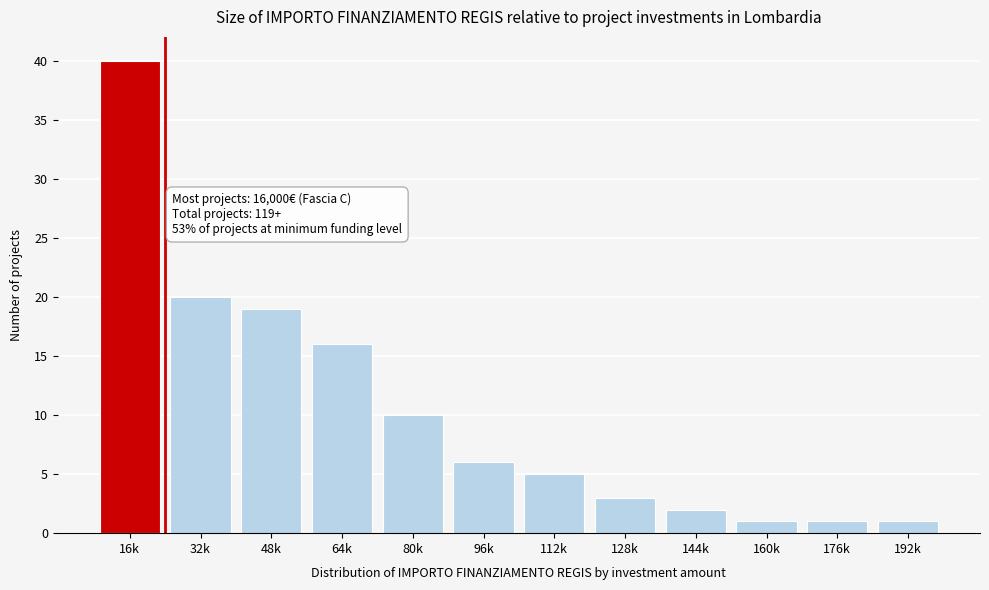

Reading left to right, extract all data points from this chart.

40	20	19	16	10	6	5	3	2	1	1	1